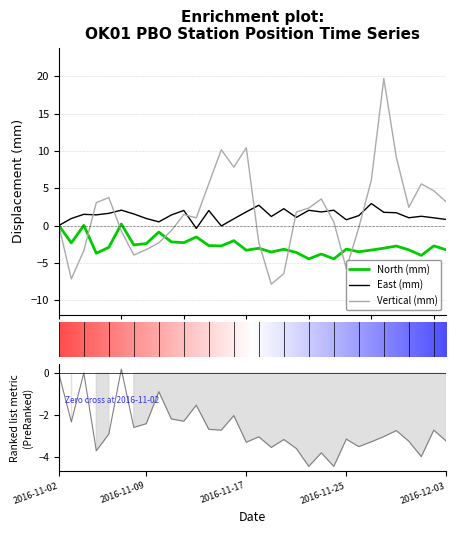

Does the chart display data point markers on the line(s)?

No